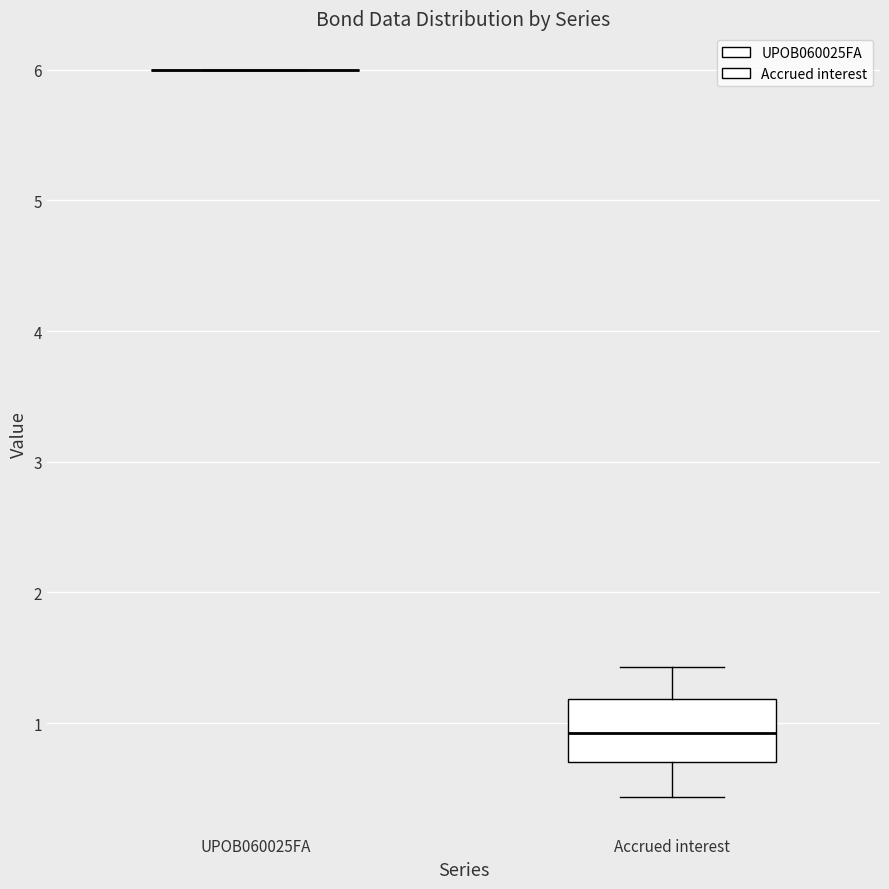

Reading left to right, read every box against the y-axis: the position of its median line, the range the box covers, and the ends of its whiskers. The values are not printed on the chart, so give them approximately, as read against the axis.

UPOB060025FA: box collapsed to a line at 6.0, whiskers 6.0 to 6.0
Accrued interest: median 0.9, box 0.7 to 1.2, whiskers 0.4 to 1.4